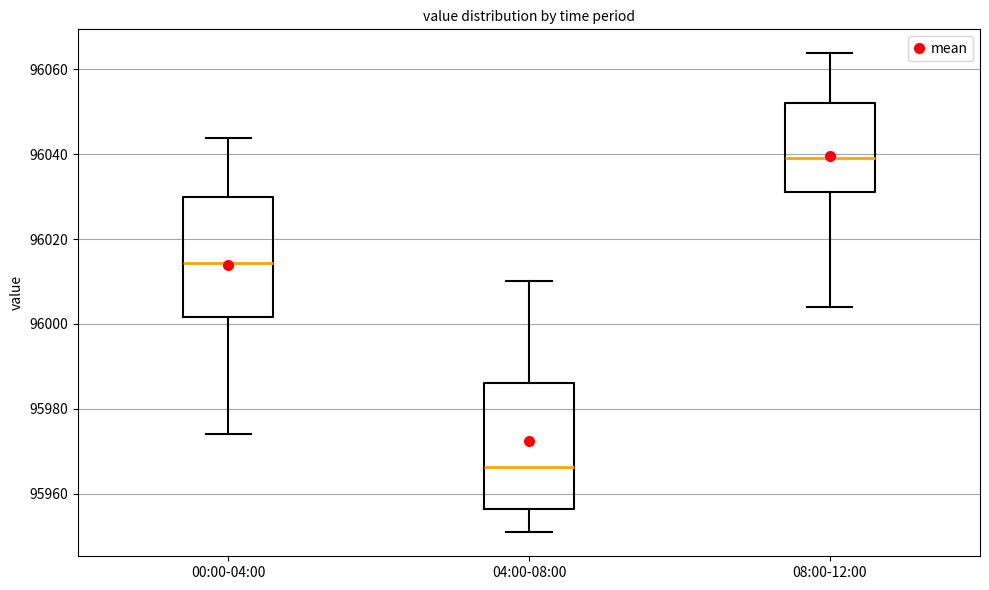

Where does the upper whisker of the box for 04:00-08:00 end on the y-axis? The values are not printed on the chart, so give them approximately, as read against the axis.

96010